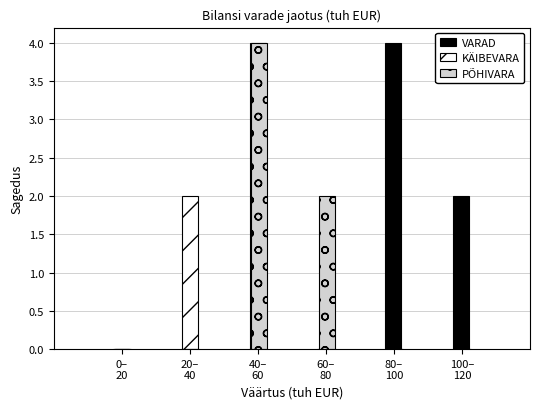

What is the maximum value shown in the chart?

4